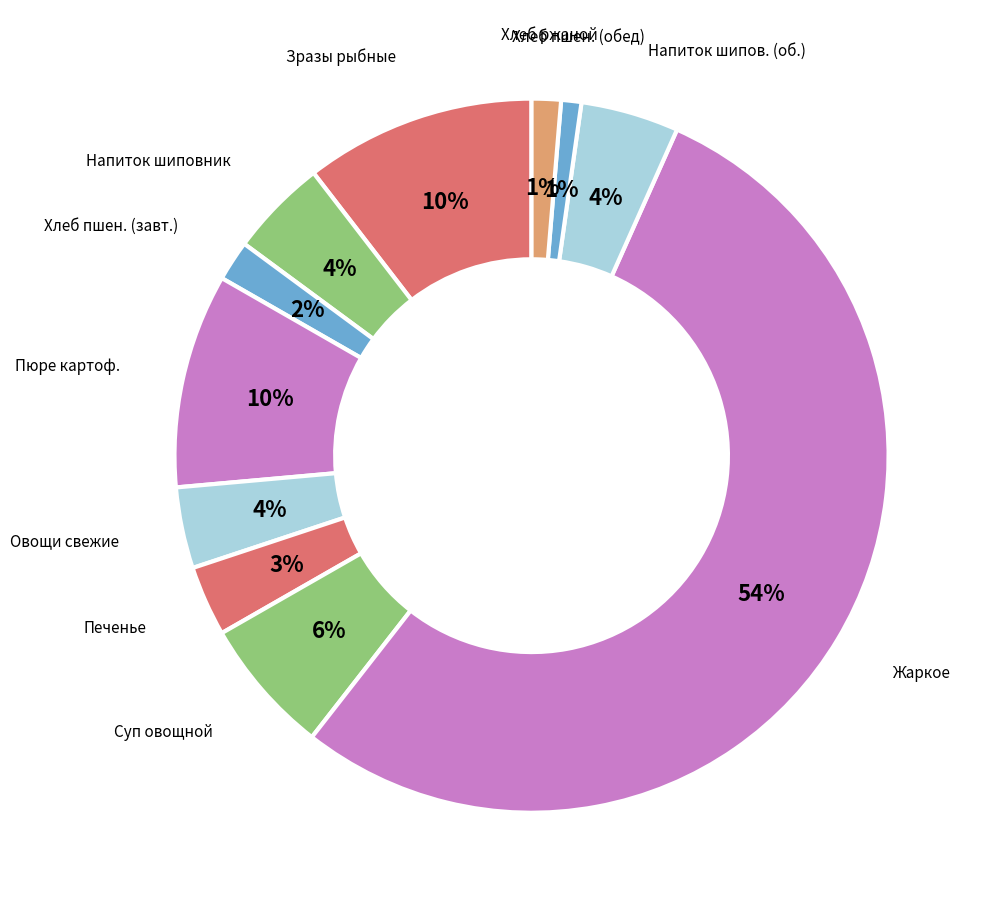

Rank the categories by value from lowest to highest.

Хлеб пшеничный (обед), Хлеб ржаной, Хлеб пшеничный (завтрак), Печенье, Овощи натуральные свежие, Напиток из плодов шиповника, Напиток из шиповника, Суп овощной, Пюре картофельное, Зразы рыбные (из минтая), Жаркое по-домашнему